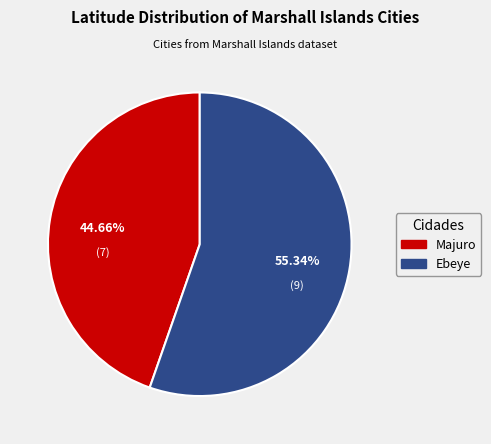

To the nearest percent, what is the average slice percentage?

50%